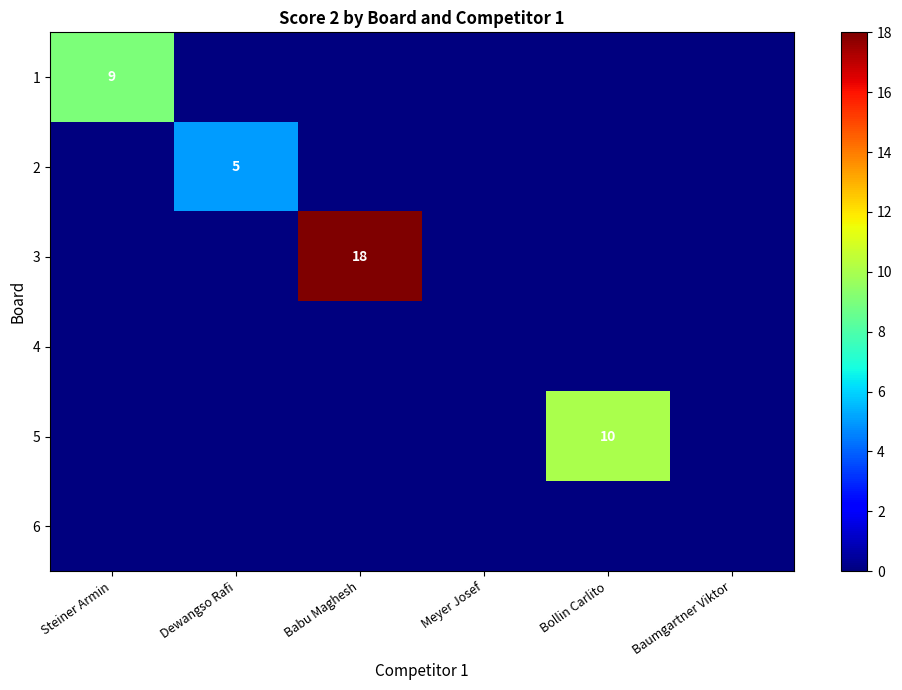

What is the difference between the highest and lowest values at Dewangso Rafi?

5